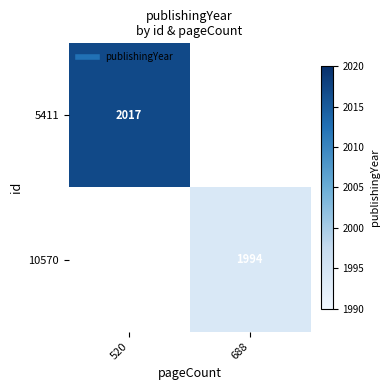

Count the number of categories in the chart.

2